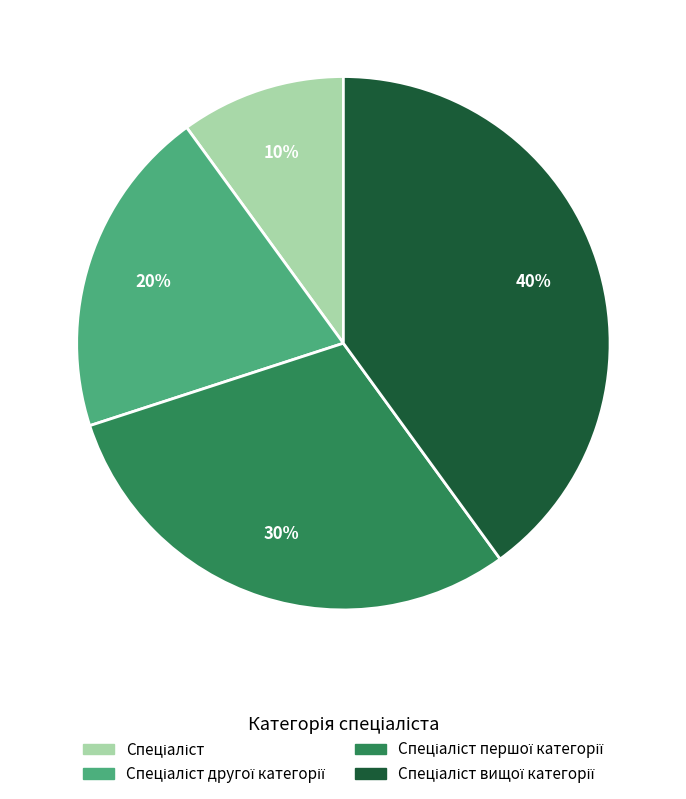

Does any single category account for the majority?

No